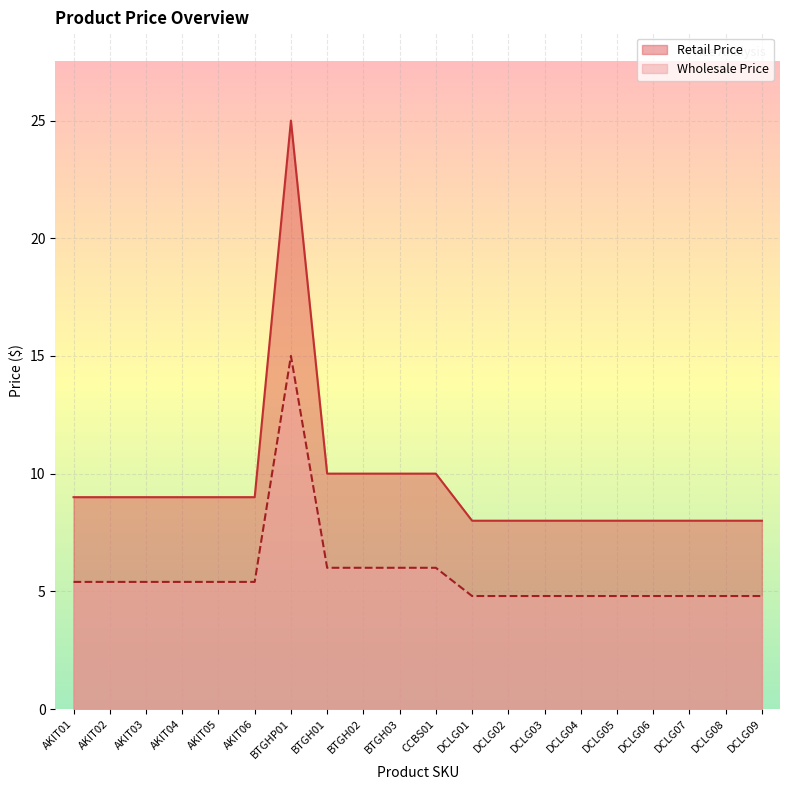

What position from the left is DCLG02?

13